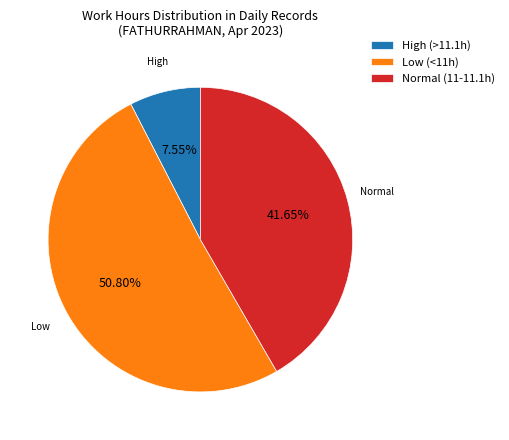

Rank the categories by value from lowest to highest.

High (>11.1h), Normal (11-11.1h), Low (<11h)